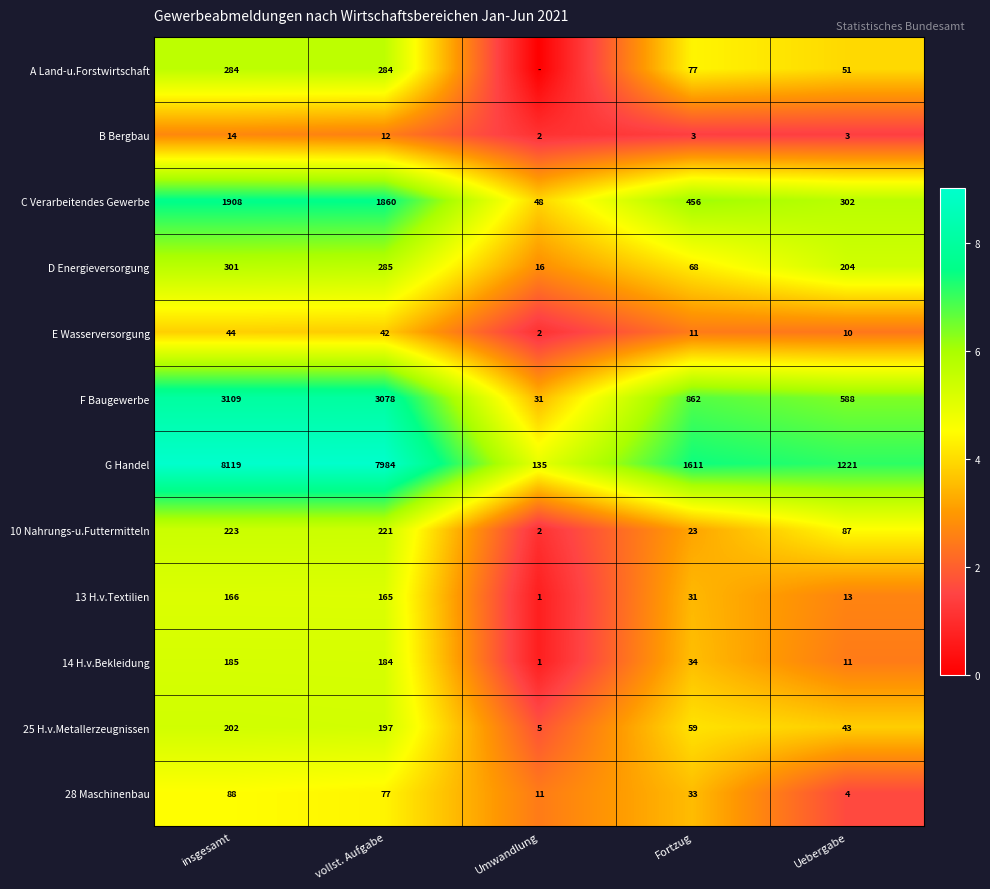

Is the value of 14 H.v.Bekleidung at Uebergabe greater than the value of A Land-u.Forstwirtschaft at Uebergabe?

No